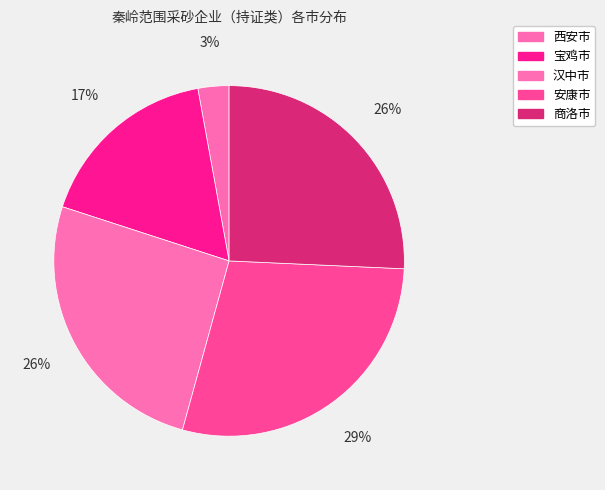

Which has a higher value, 安康市 or 商洛市?

安康市